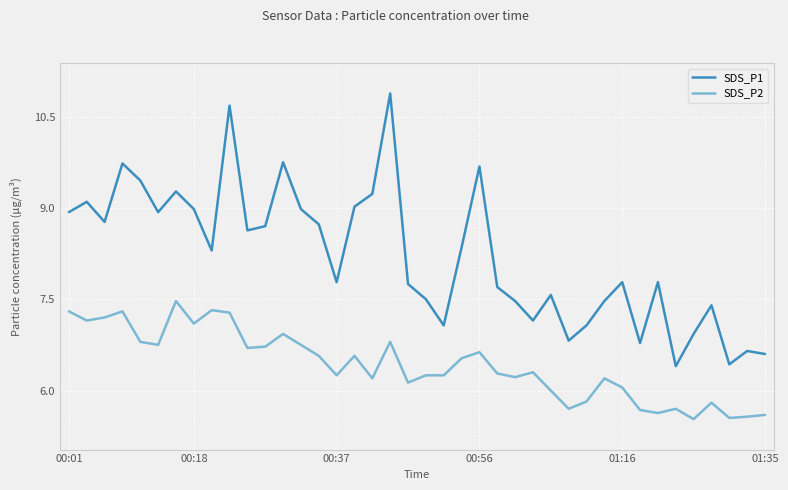

True or false: SDS_P2 and SDS_P1 intersect in this chart.

False